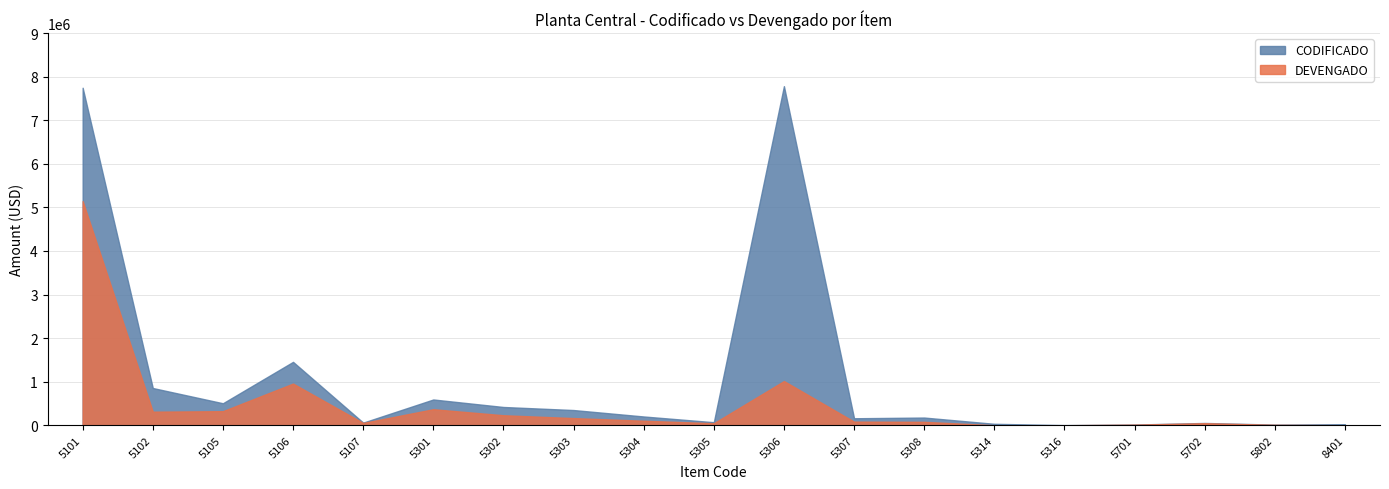

How many lines are shown in the chart?

2